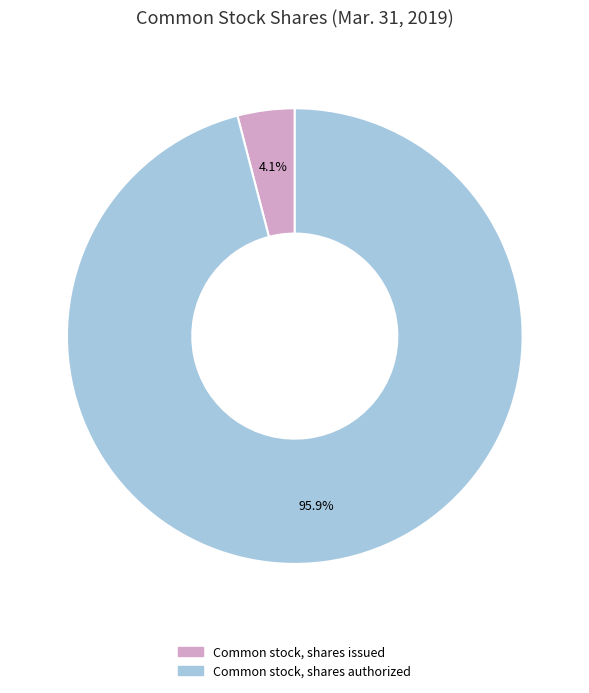

Which category accounts for the majority?

Common stock, shares authorized